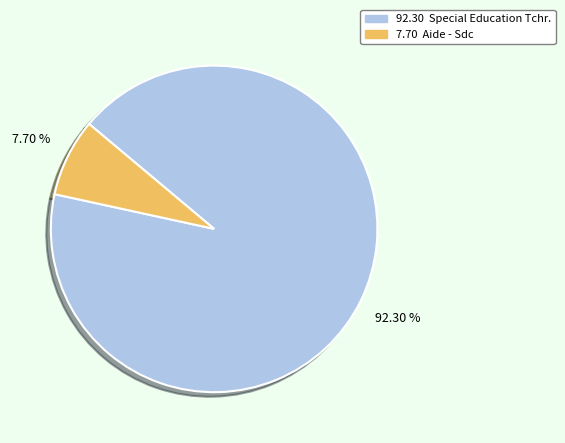

To the nearest percent, what is the average slice percentage?

50%